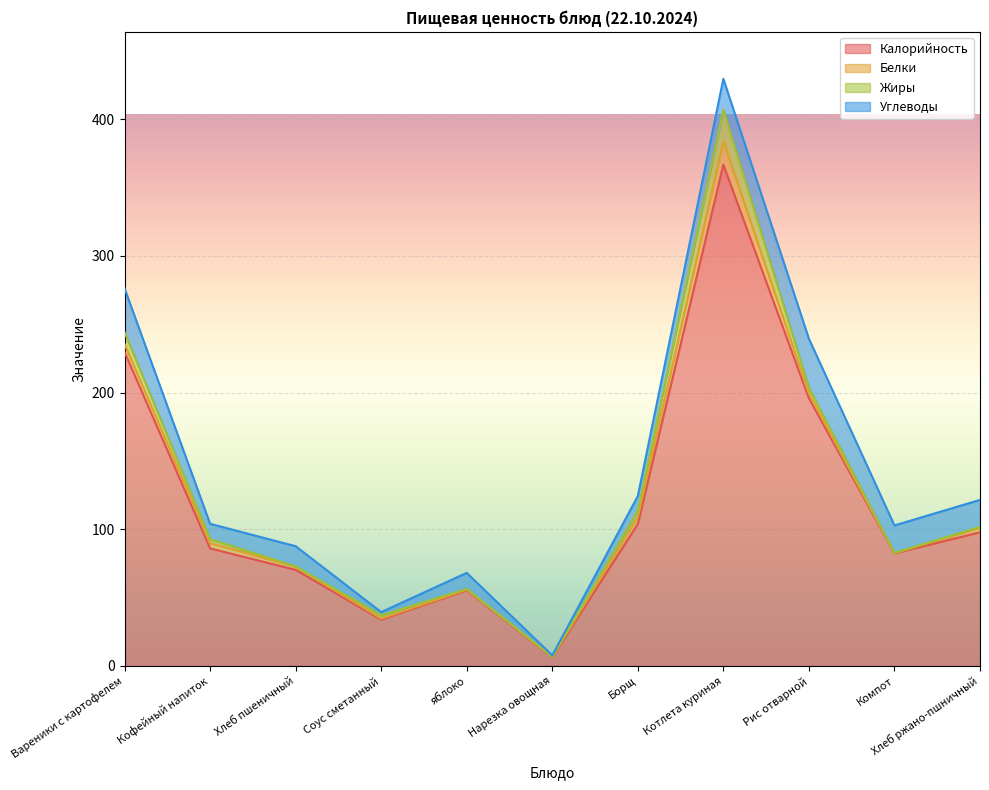

What is the sum of the Жиры values at Соус сметанный and Борщ?

6.9